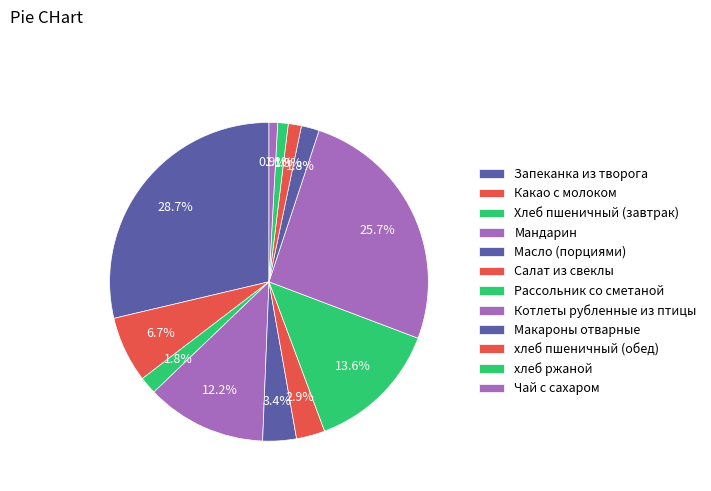

How many slices are in this pie chart?

12